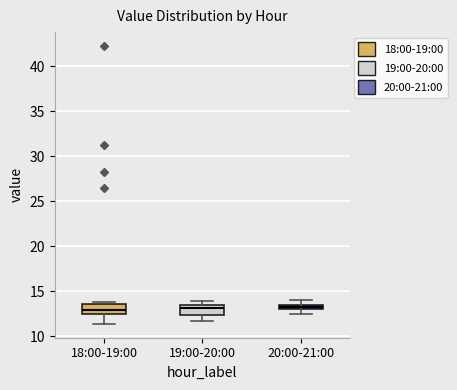

Where is the upper edge of the box for 19:00-20:00 on the y-axis? The values are not printed on the chart, so give them approximately, as read against the axis.

13.5